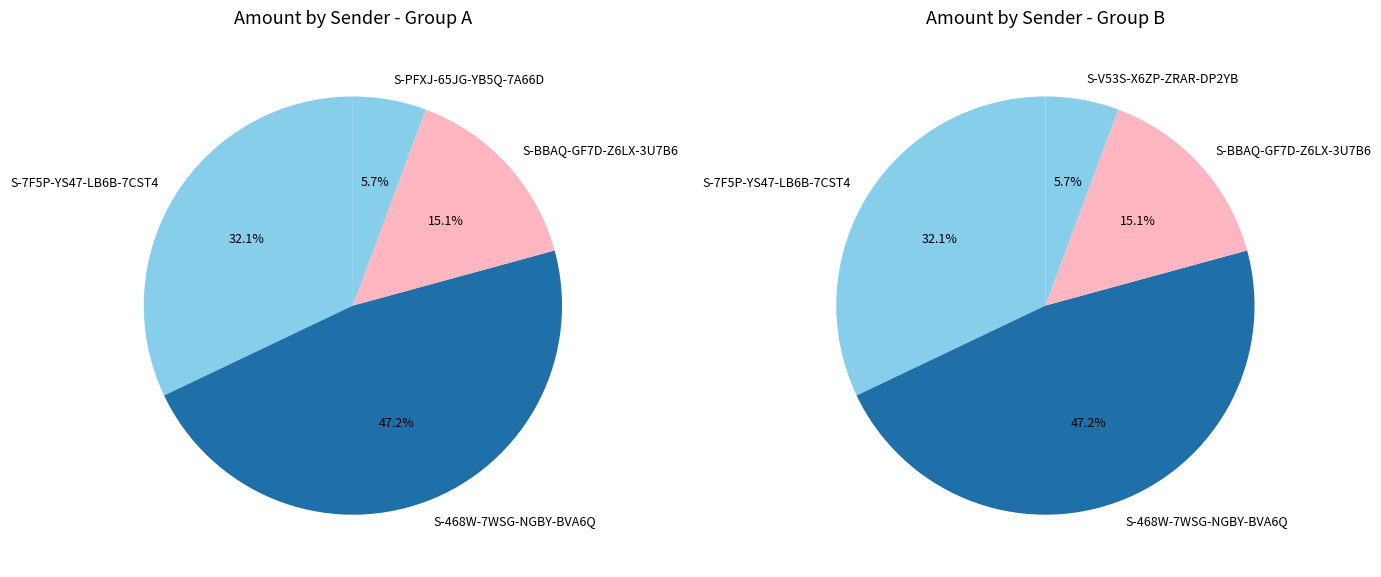

Combined, do S-468W-7WSG-NGBY-BVA6Q and S-7F5P-YS47-LB6B-7CST4 account for over 50%?

Yes